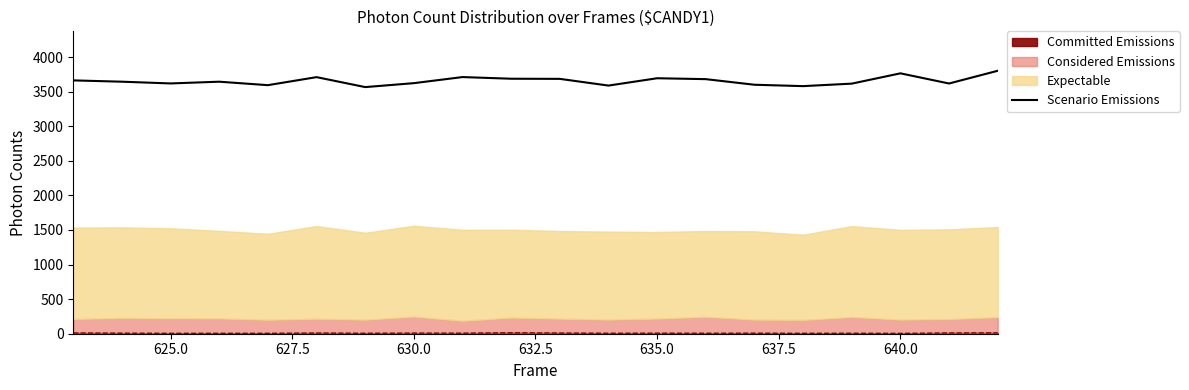

How many interior local peaks (higher than both neighbors) does the data have?

5